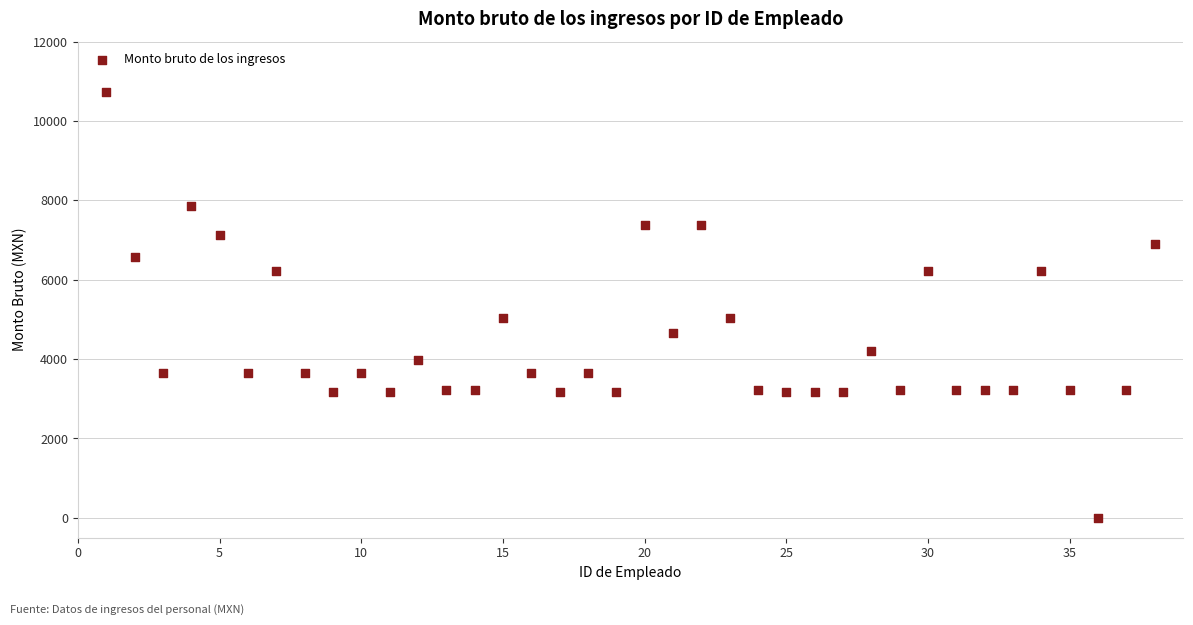

What is the range of Y values (max minus min)?

10726.0